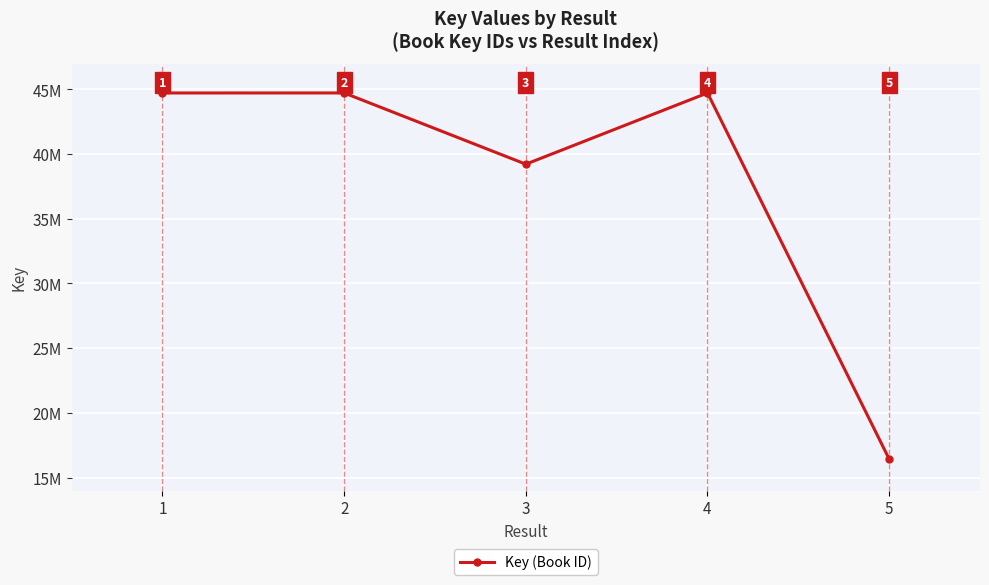

Does the chart have visible grid lines?

Yes